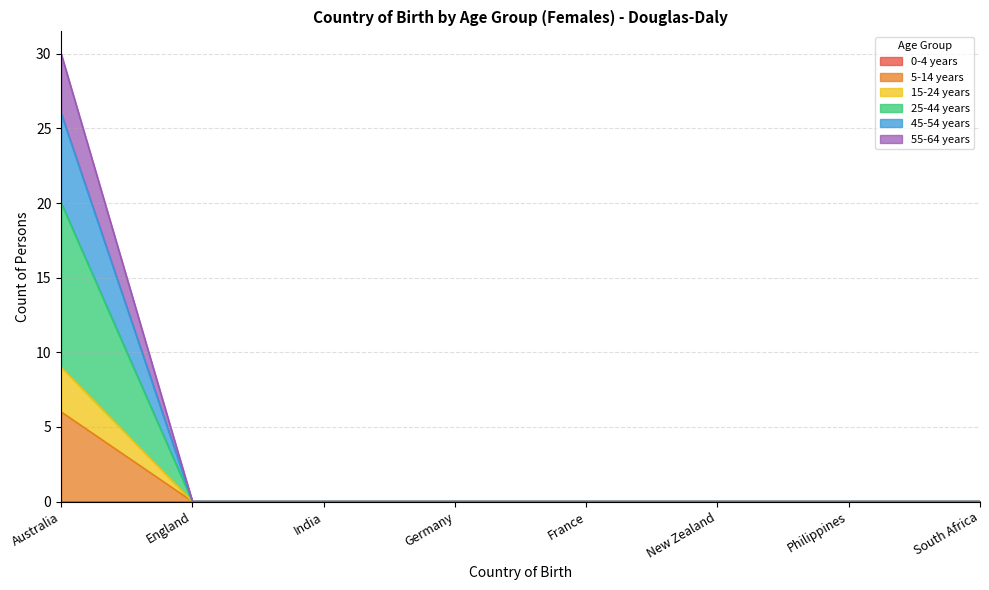

Count the 15-24 years values in the range 0 to 1.

7